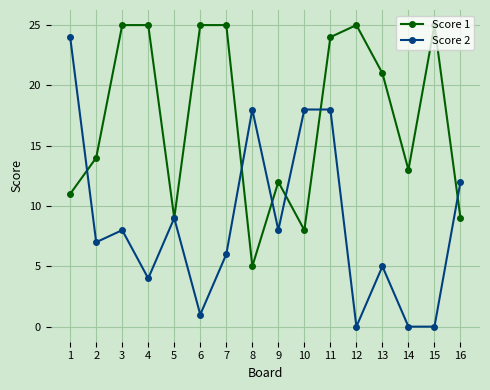

What is the total value across all series at 3?

33